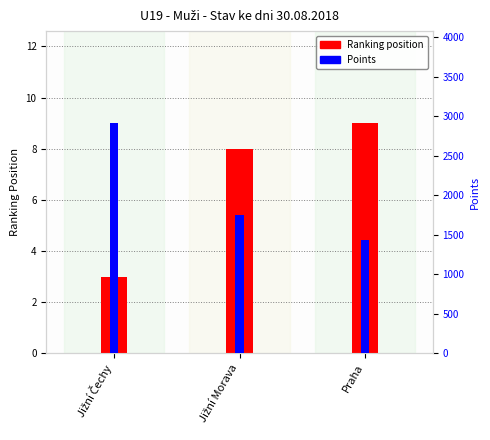

What is the label of the 2nd bar from the left?

Jižní Morava